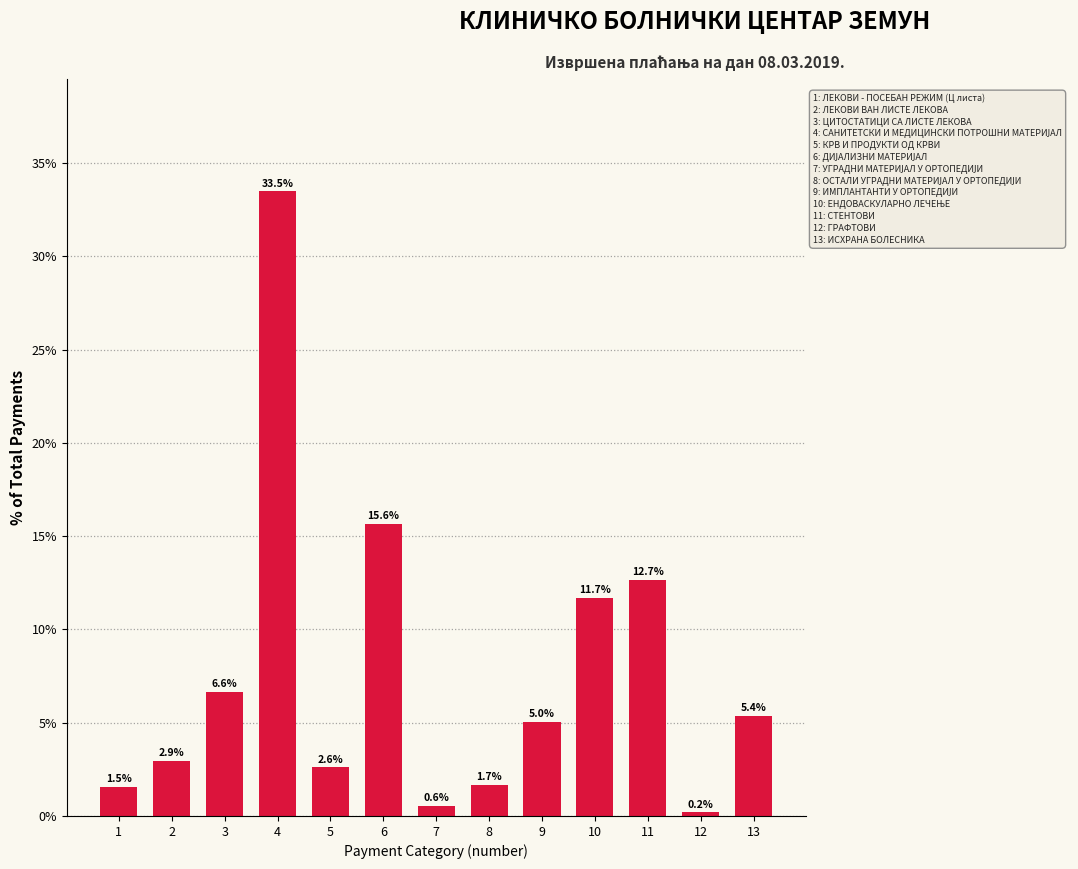

Reading left to right, transcribe all the data shown in this chart.

1.5	2.9	6.6	33.5	2.6	15.6	0.6	1.7	5.0	11.7	12.7	0.2	5.4